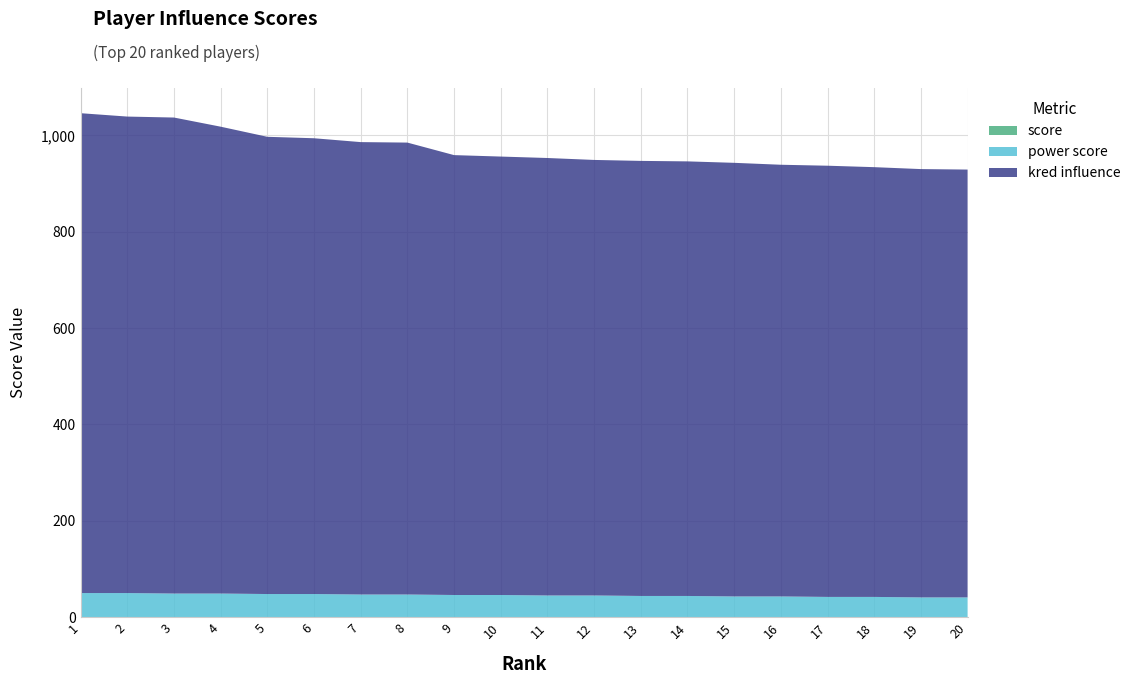

Reading right to left, list all the values displayed in this chart.

kred influence: 20=888	19=889	18=892	17=895	16=896	15=900	14=902	13=903	12=904	11=908	10=910	9=913	8=938	7=939	6=946	5=949	4=969	3=988	2=989	1=996
power score: 20=41	19=41	18=42	17=42	16=43	15=43	14=44	13=44	12=45	11=45	10=46	9=46	8=47	7=47	6=48	5=48	4=49	3=49	2=50	1=50
score: 20=0	19=0	18=0	17=0	16=0	15=0	14=0	13=0	12=0	11=0	10=0	9=0	8=0	7=0	6=0	5=0	4=0	3=0	2=0	1=0